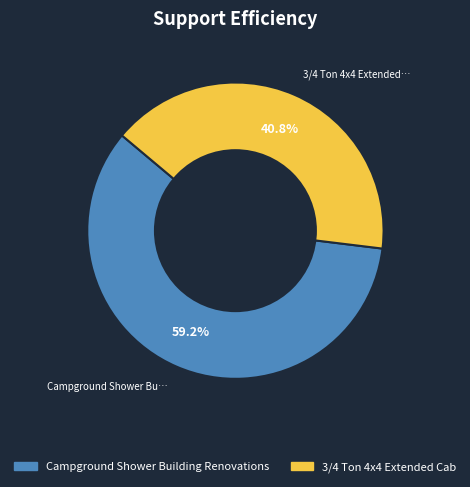

Is it true that 3/4 Ton 4x4 Extended Cab is 41% of the pie?

True